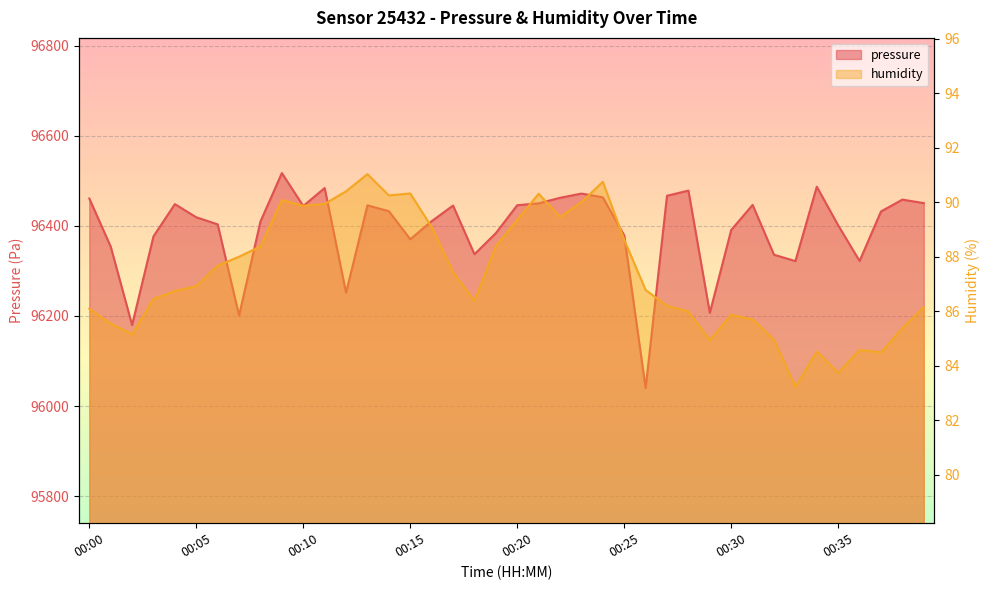

What is the difference between the maximum and minimum values in the pressure series?

477.2